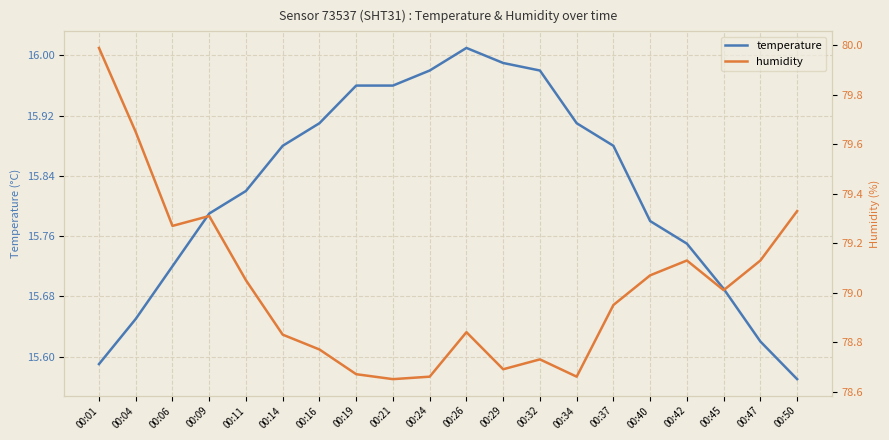

What is the average value of the temperature series?

15.8